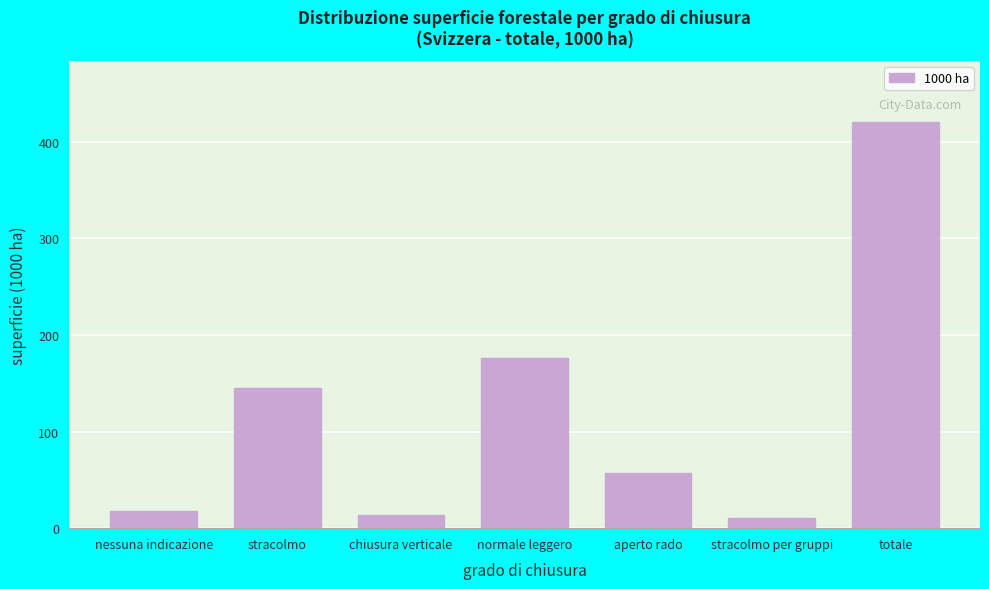

Reading left to right, transcribe all the data shown in this chart.

nessuna indicazione=17.8	stracolmo=145.5	chiusura verticale=14.0	normale leggero=176.5	aperto rado=56.9	stracolmo per gruppi=10.1	totale=420.6